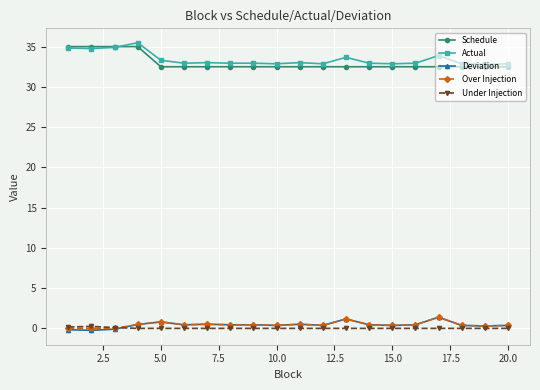

What is the maximum value shown in the chart?

35.5